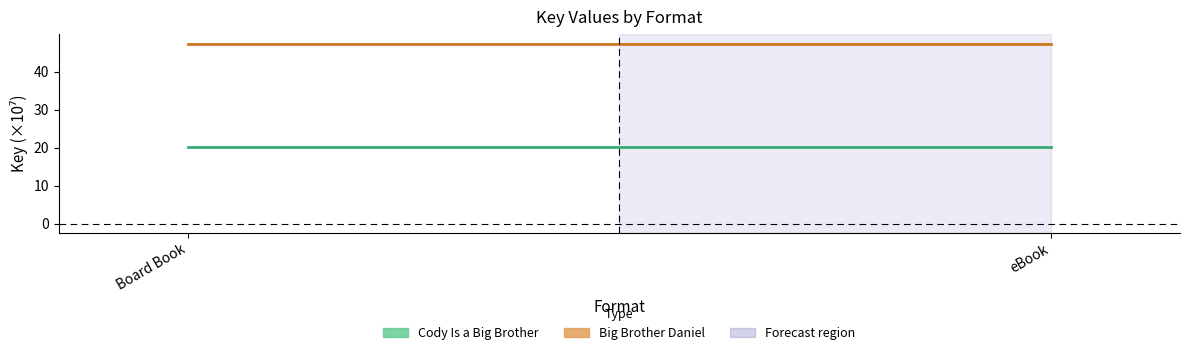

What is the value of the Cody Is a Big Brother point at the 2nd from the left?

20.2